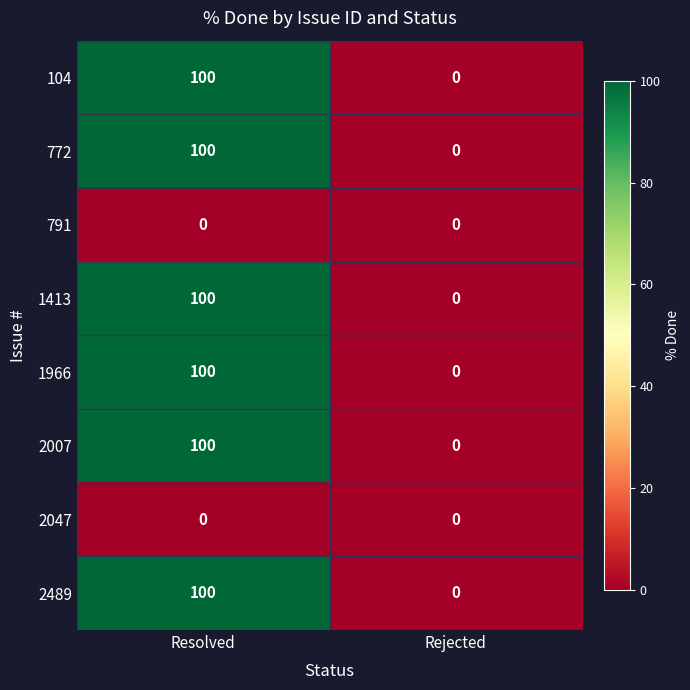

What is the spread (max minus min) of values at Resolved?

100